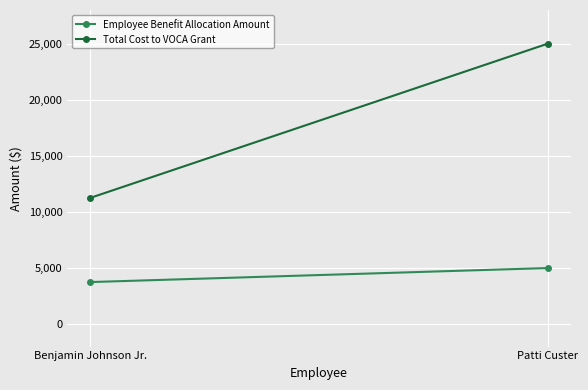

What is the maximum value shown in the chart?

25000